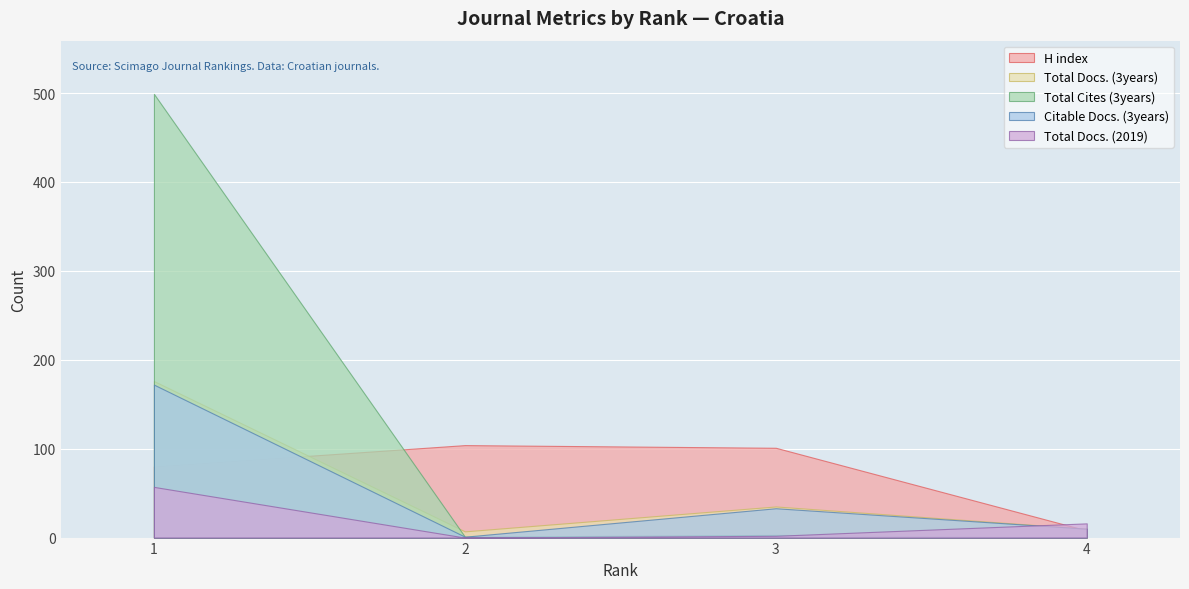

What is the highest value of the H index series?

104